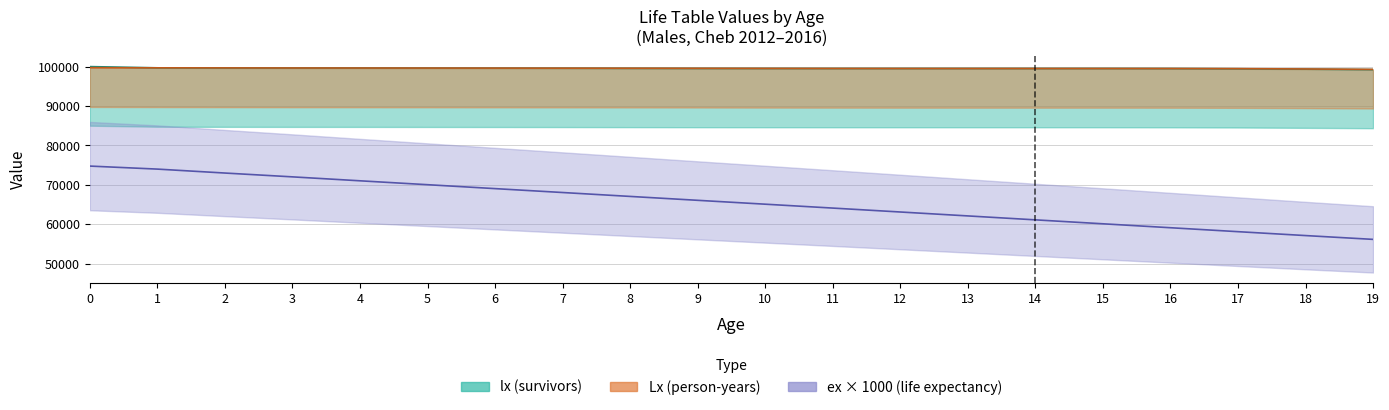

Reading left to right, transcribe all the data shown in this chart.

lx: 100000.0	99689.6	99650.2	99634.3	99629.8	99613.9	99601.6	99585.6	99561.9	99541.8	99533.2	99527.0	99527.0	99527.0	99527.0	99527.0	99508.2	99452.2	99352.9	99242.6
Lx: 99733.0	99689.6	99669.9	99650.2	99642.2	99632.0	99621.9	99607.7	99593.6	99573.7	99551.8	99537.5	99530.1	99527.0	99527.0	99527.0	99517.6	99480.2	99402.6	99297.8
ex: 74741.2	73973.5	72973.5	72002.2	71002.2	70013.4	69016.5	68027.5	67035.9	66046.5	65062.1	64075.2	63080.7	62084.5	61084.5	60084.5	59084.5	58084.5	57095.4	56127.3